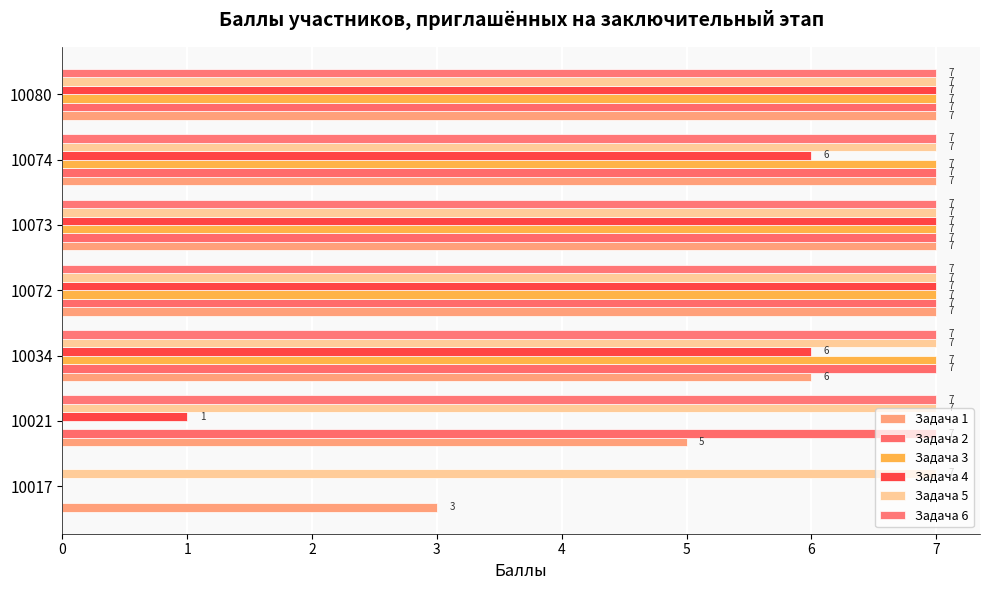

How many series are shown in this chart?

6